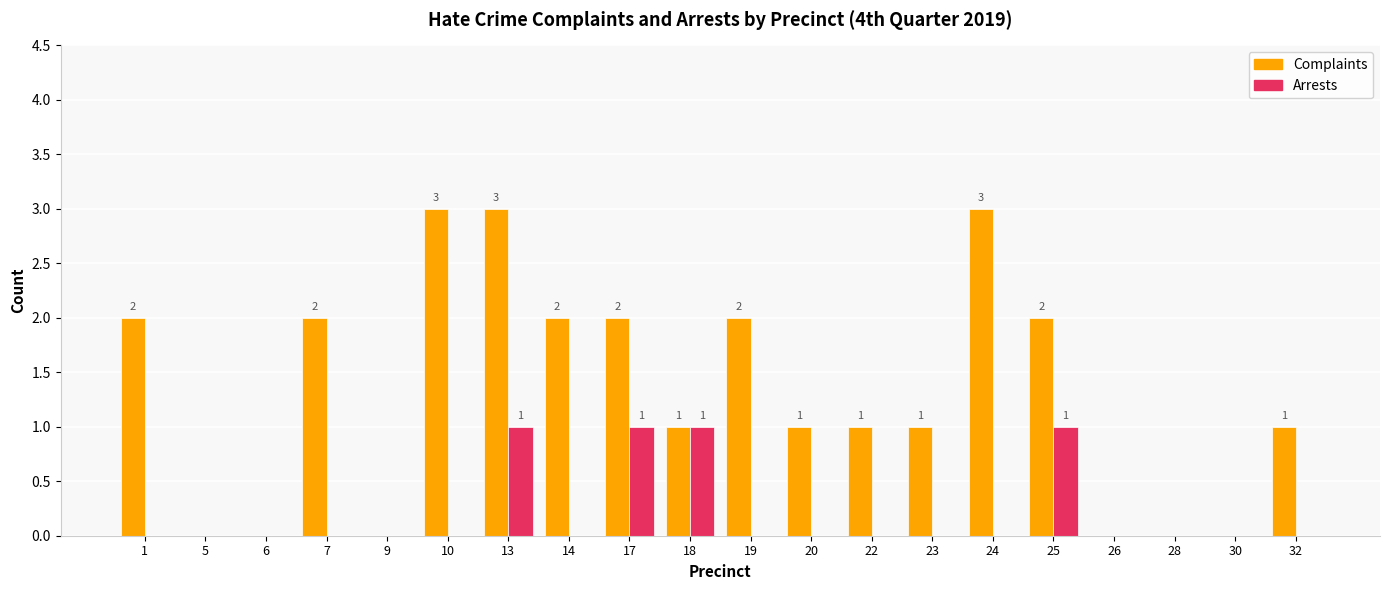

Between 14 and 24, which series saw the biggest shift?

Complaints